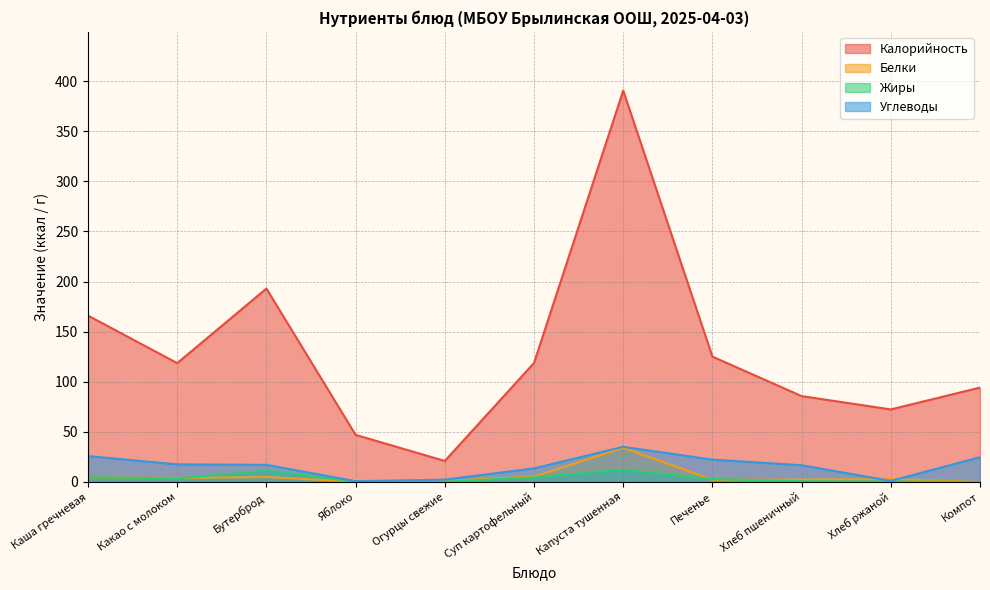

How many lines are shown in the chart?

4